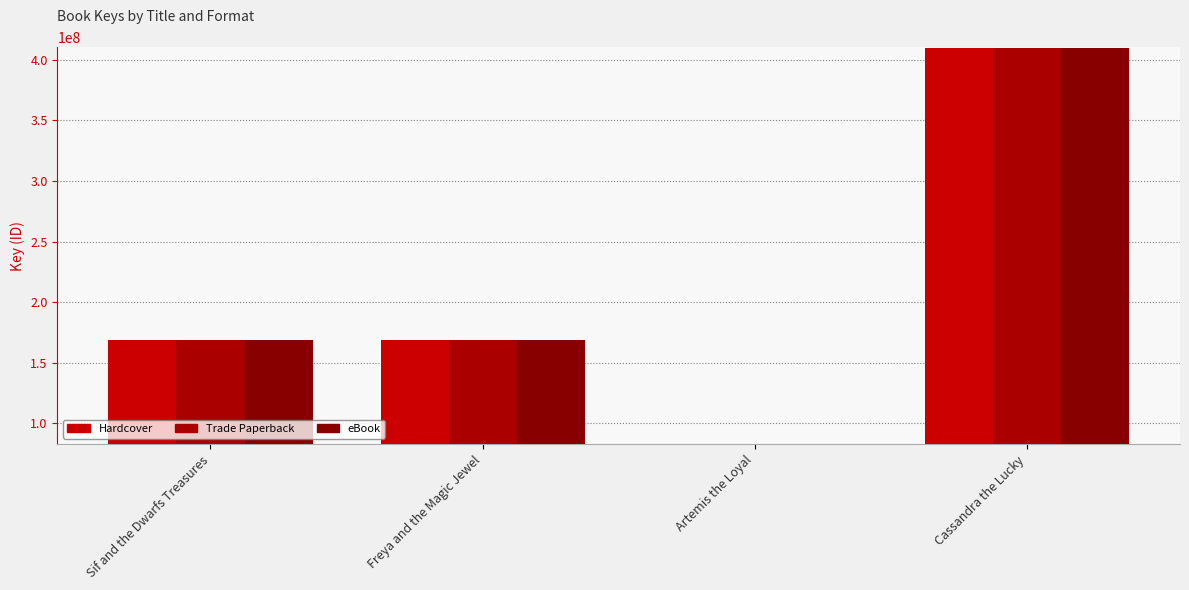

What are all the series names shown in the legend?

Hardcover, Trade Paperback, eBook